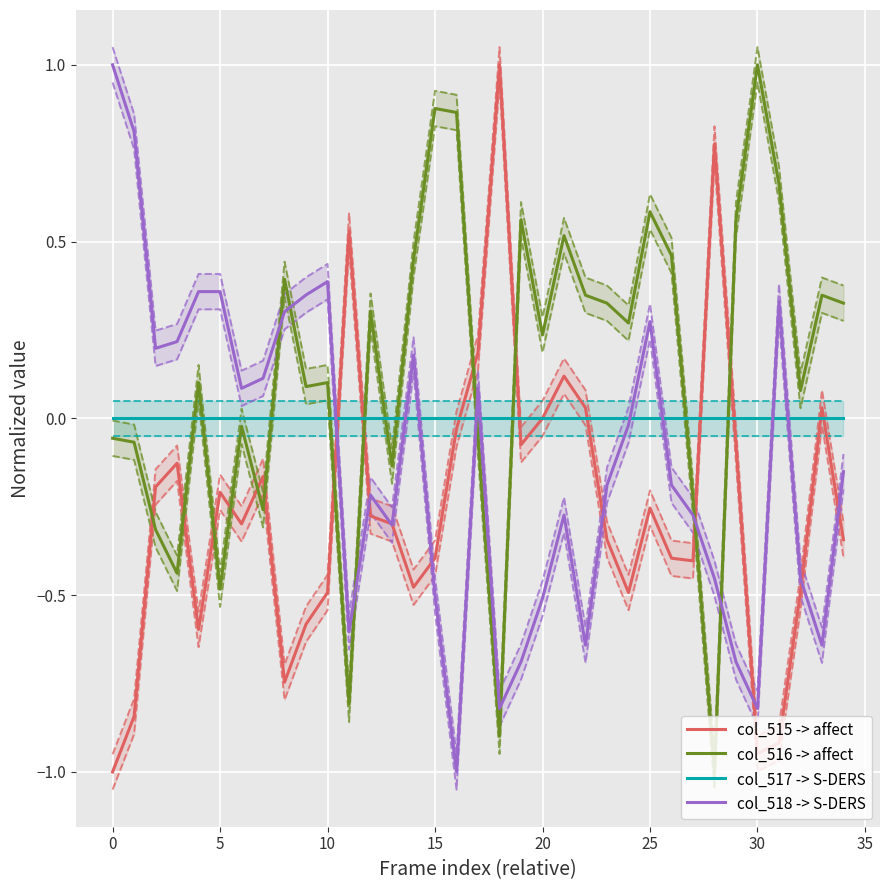

What is the lowest value of the col_518 -> S-DERS series?

-1.0